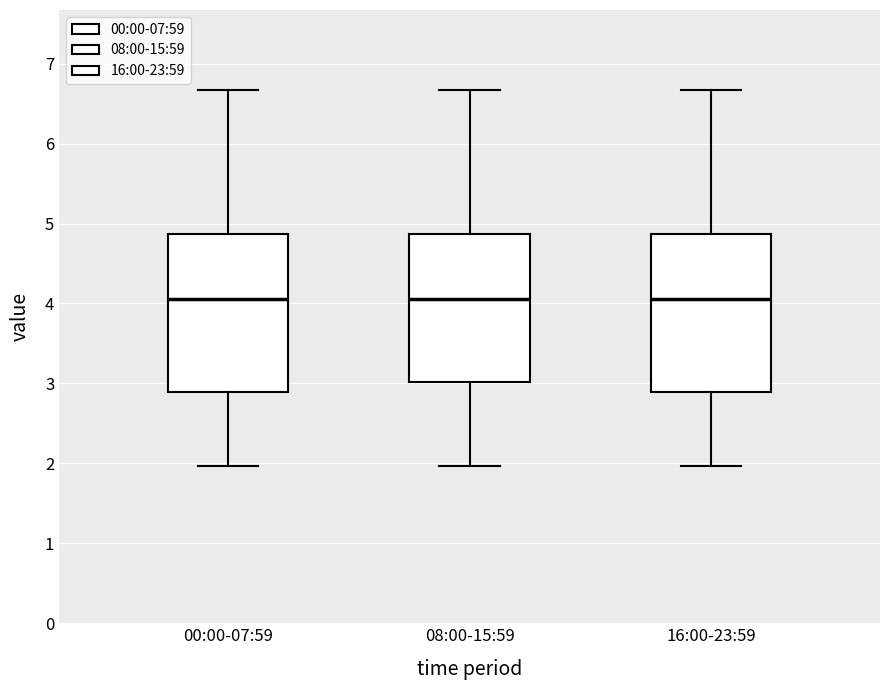

Reading left to right, read every box against the y-axis: the position of its median line, the range the box covers, and the ends of its whiskers. The values are not printed on the chart, so give them approximately, as read against the axis.

00:00-07:59: median 4.1, box 2.9 to 4.9, whiskers 2.0 to 6.7
08:00-15:59: median 4.1, box 3.0 to 4.9, whiskers 2.0 to 6.7
16:00-23:59: median 4.1, box 2.9 to 4.9, whiskers 2.0 to 6.7